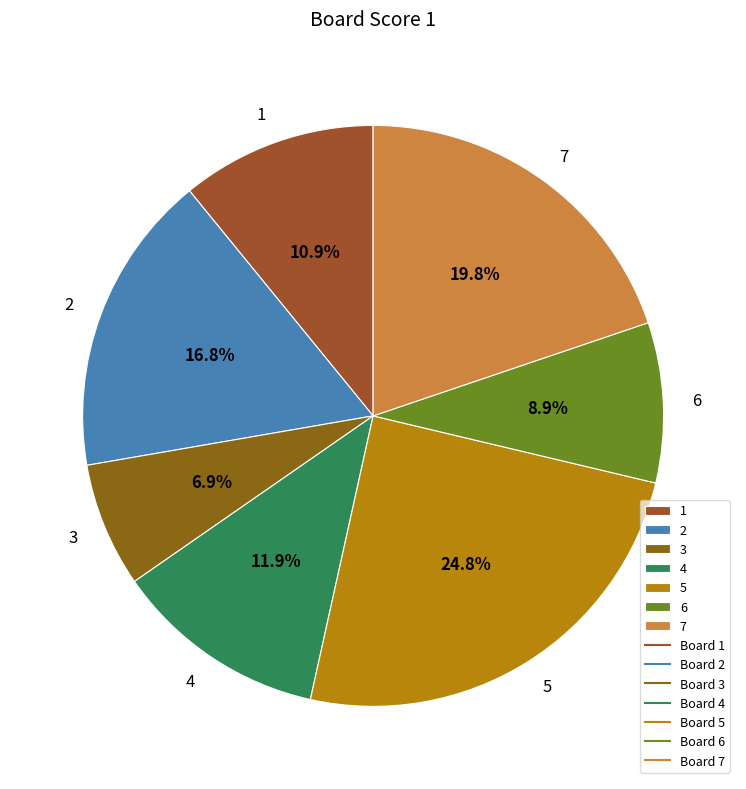

Is there a majority slice in this chart?

No